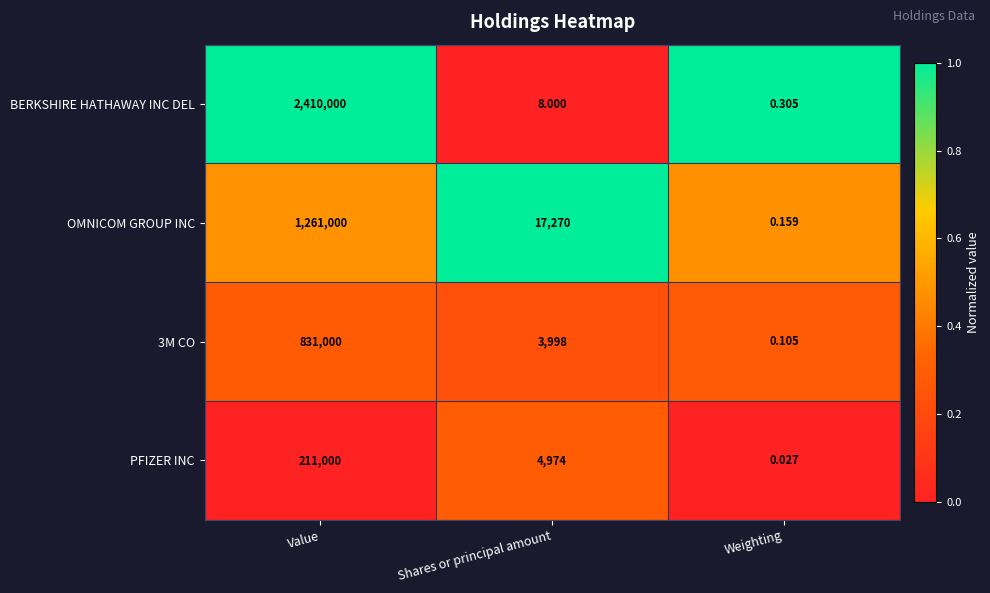

Which series has the widest spread of values?

BERKSHIRE HATHAWAY INC DEL